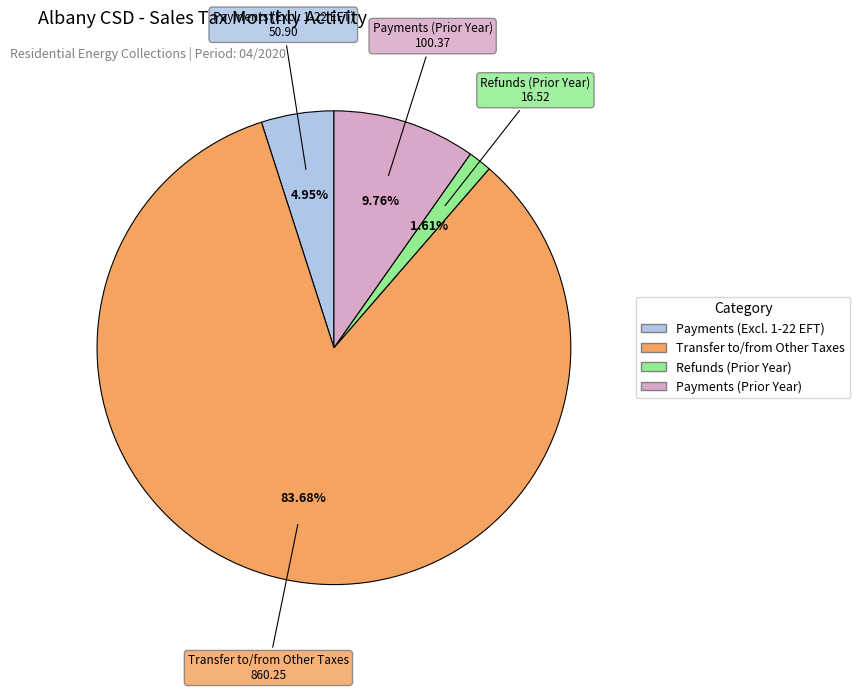

Is there a majority slice in this chart?

Yes